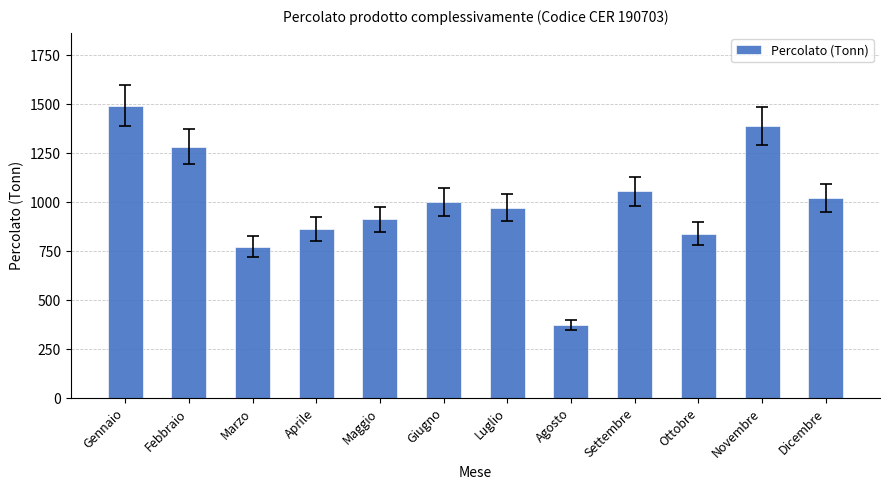

Read the value at Dicembre.

1021.2